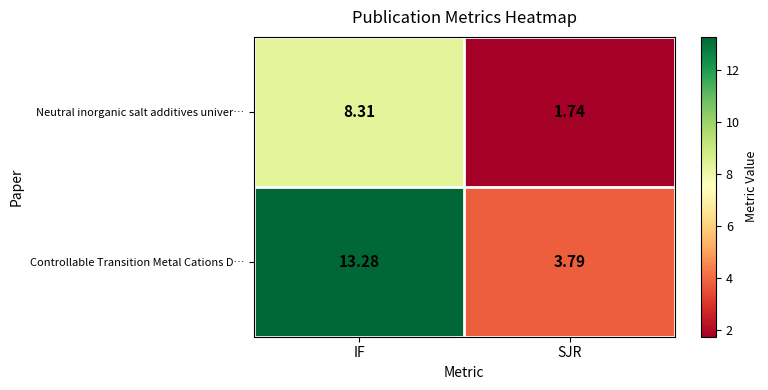

Is the value of Neutral inorganic salt additives univer… at SJR greater than the value of Controllable Transition Metal Cations D… at IF?

No